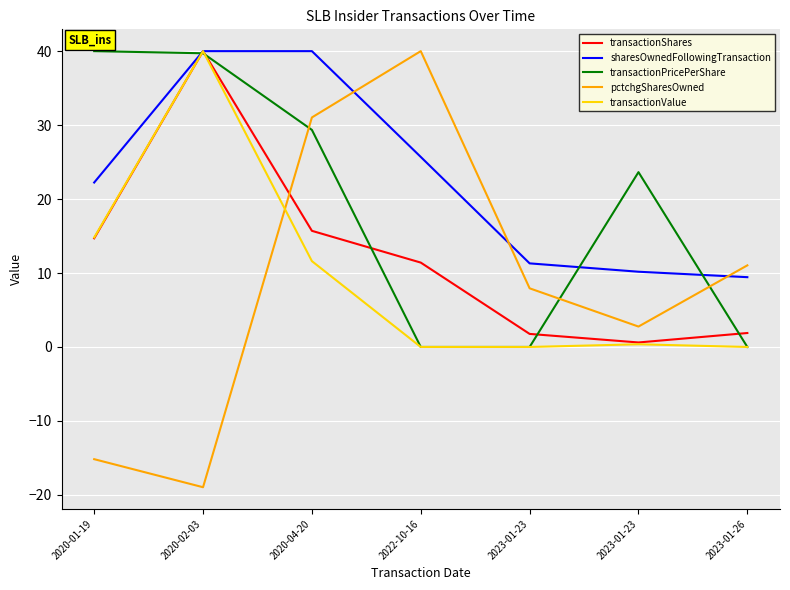

At which category does the chart reach its peak across all series?

2020-02-03